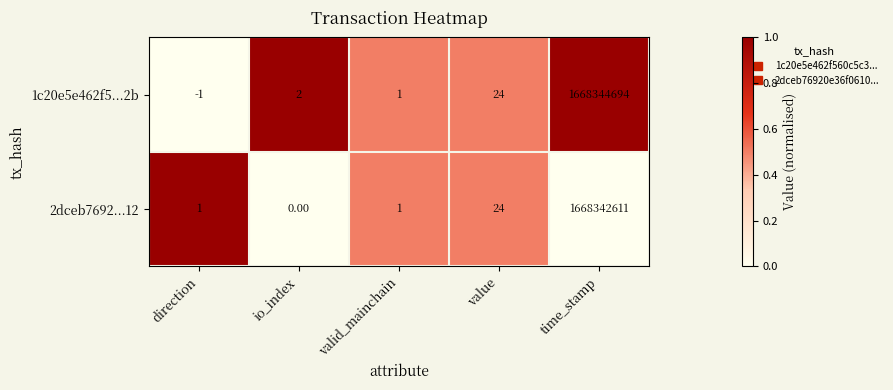

Rank the series by their maximum value, from highest to lowest.

1c20e5e462f5...2b, 2dceb7692...12